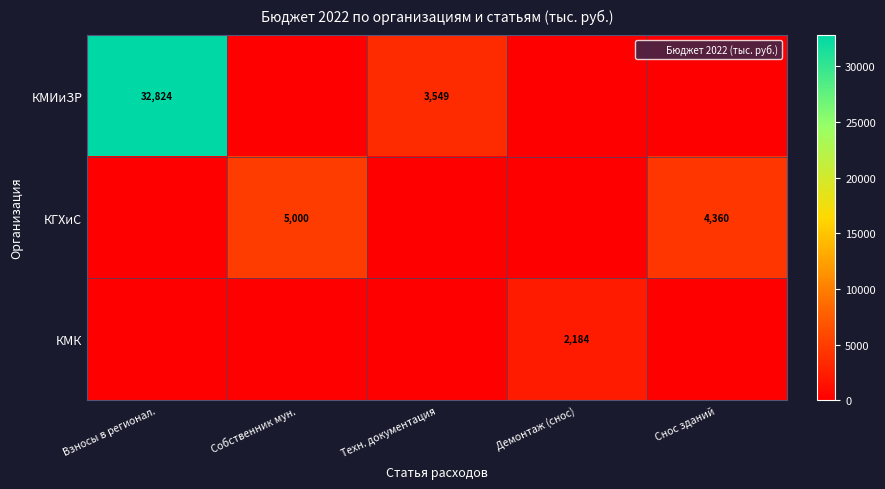

What is the total value across all series at Собственник мун.?

5000.0